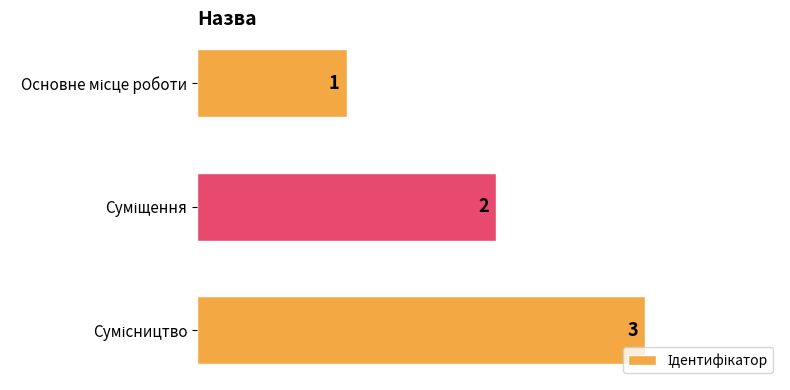

Count the values in the range 1 to 3.

3